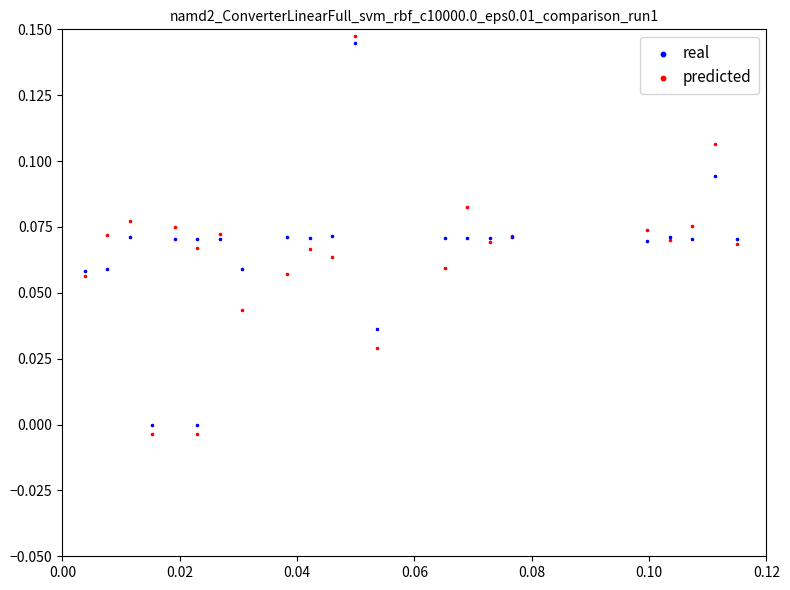

What are all the series names shown in the legend?

real, predicted